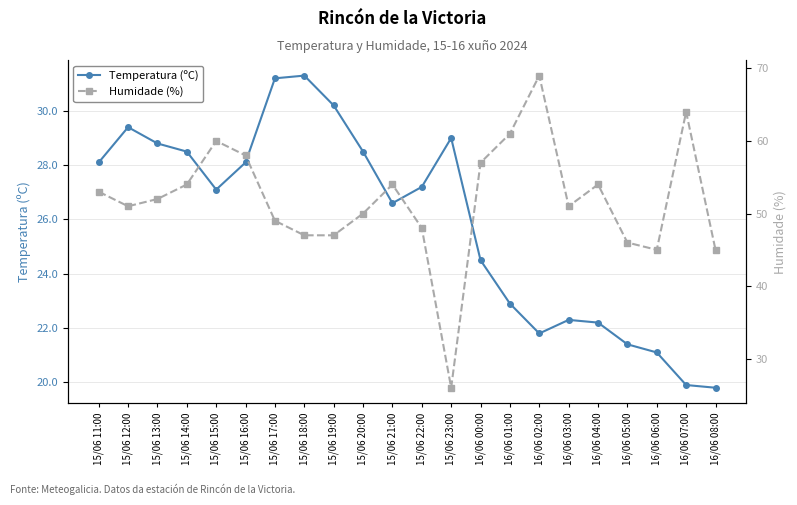

What is the smallest value displayed?

19.8